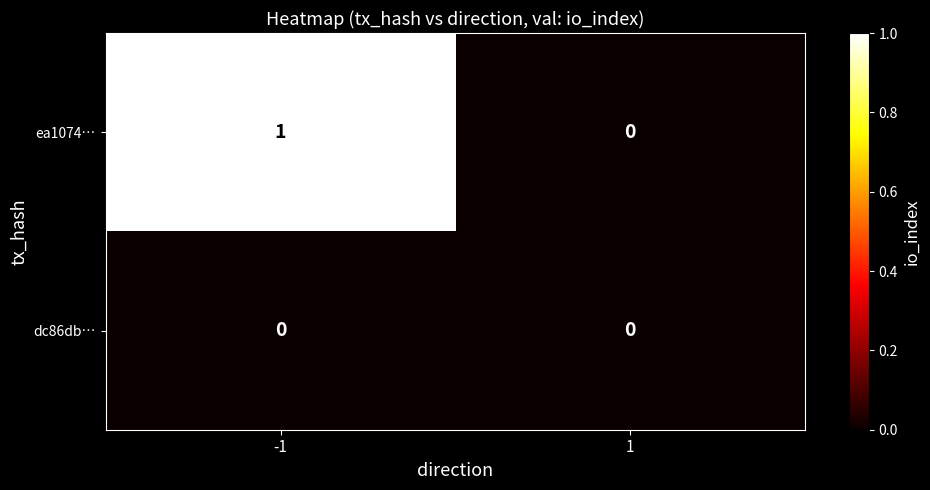

Which series has the largest total across all categories?

ea1074…